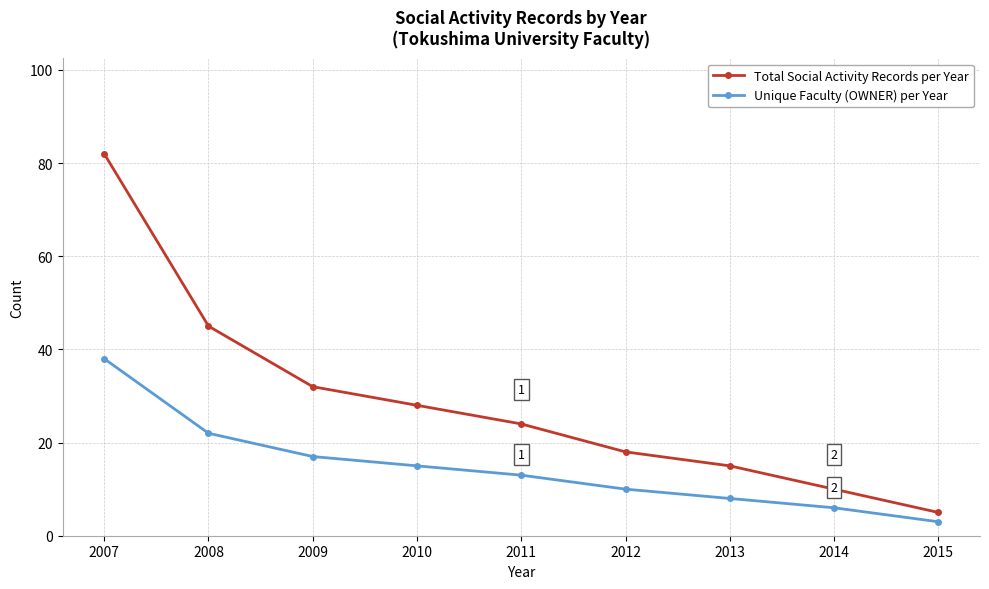

What is the total value across all series at 2013?

23